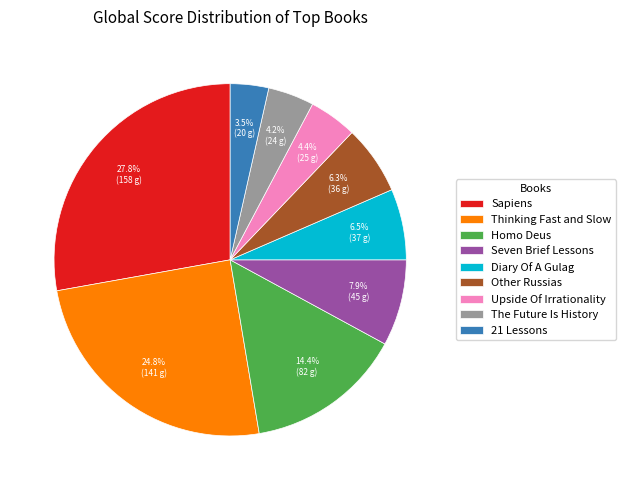

Is there any slice that represents more than half of the pie?

No